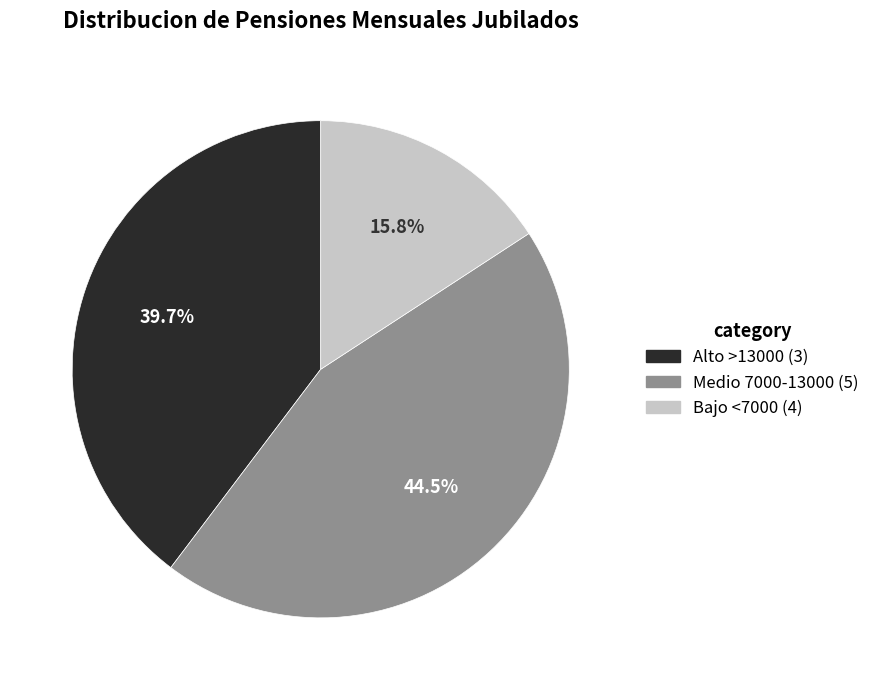

Does any single category account for the majority?

No